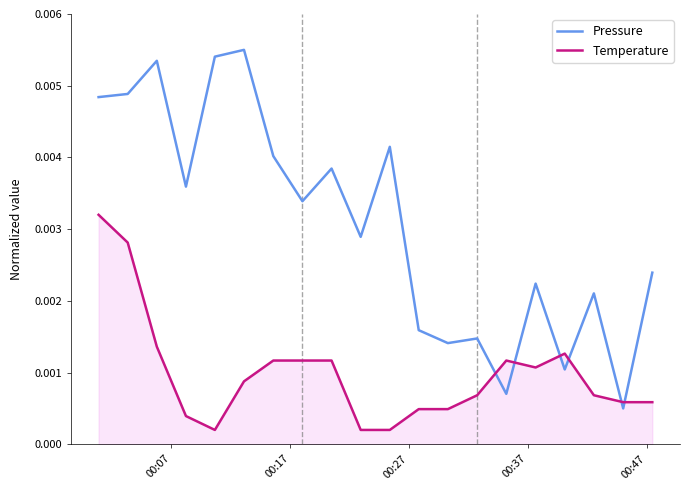

What are all the series names shown in the legend?

Pressure, Temperature